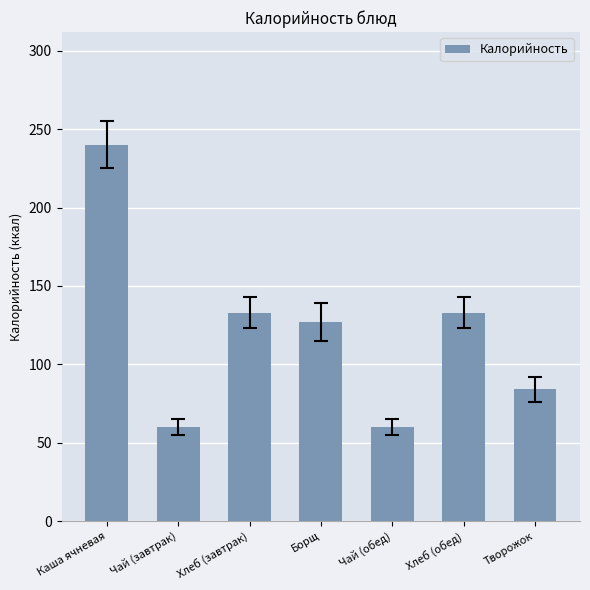

Where does the data first go above 127?

Каша ячневая